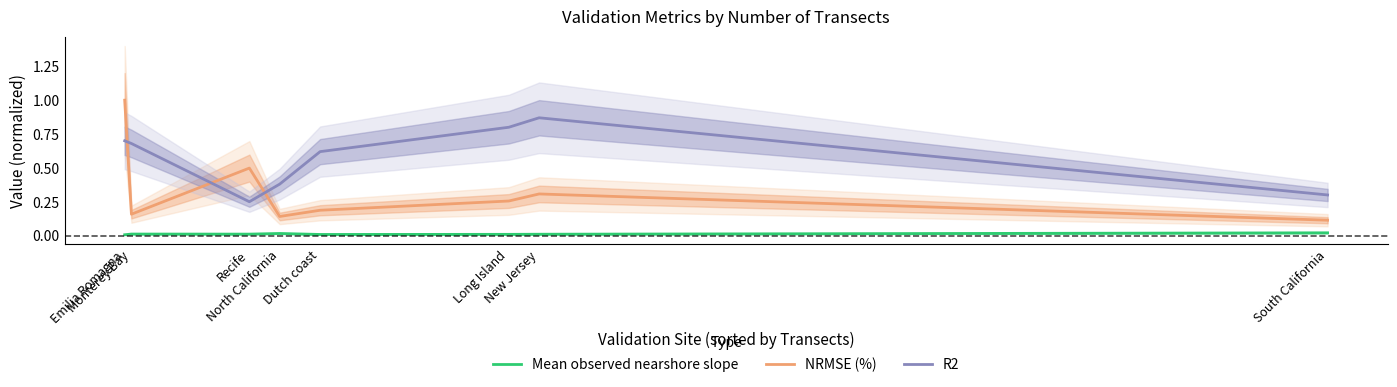

Which series changed the most between Monterey Bay and South California?

R2